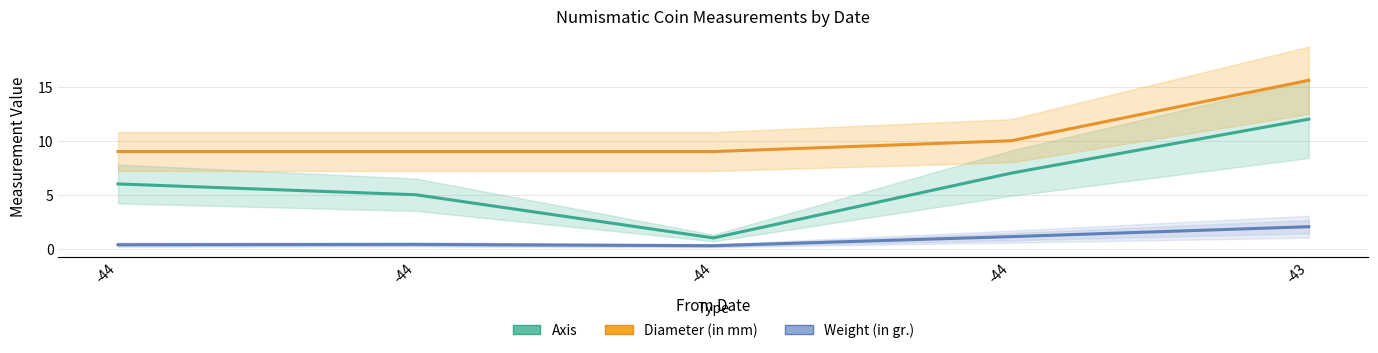

What is the value of the Diameter (in mm) point at the 5th from the left?

15.6